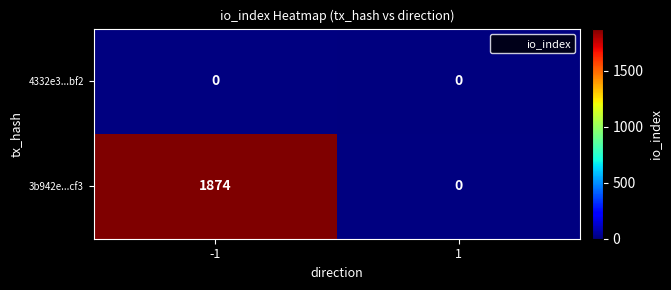

At which label does 3b942e...cf3 reach its minimum?

-1